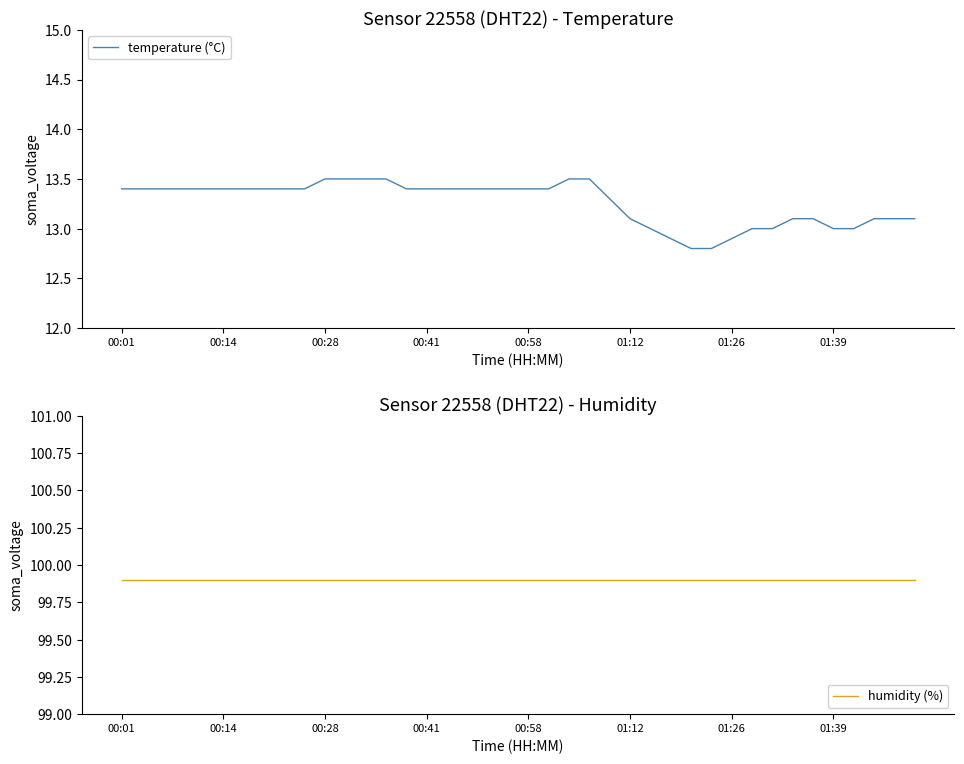

What is the sum of the temperature (°C) values at 33 and 00:01?

26.5